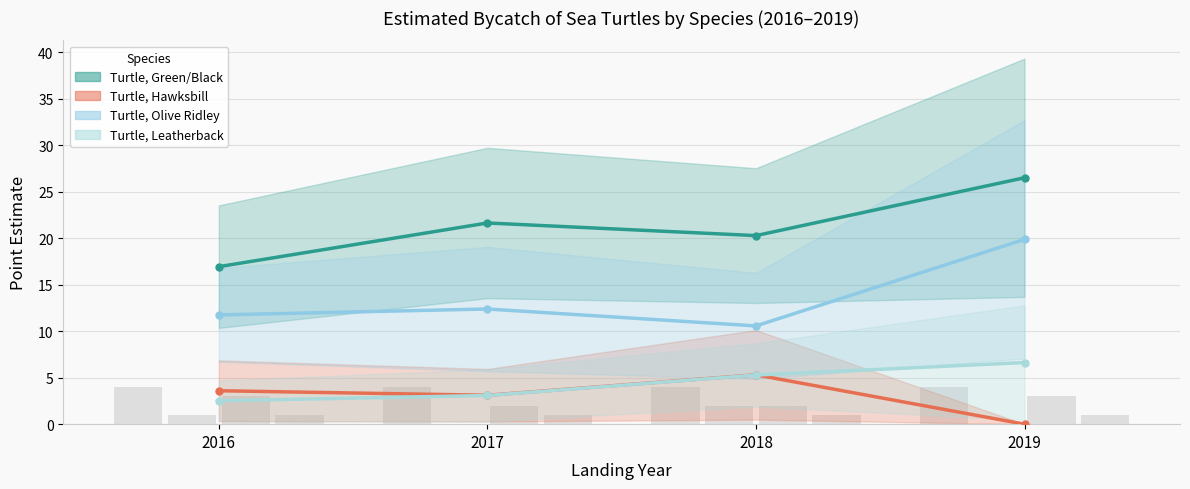

Reading left to right, extract all data points from this chart.

Turtle, Green/Black: 16.9	21.6	20.3	26.5
Turtle, Hawksbill: 3.6	3.1	5.3	0.0
Turtle, Olive Ridley: 11.7	12.4	10.6	19.9
Turtle, Leatherback: 2.5	3.1	5.3	6.6